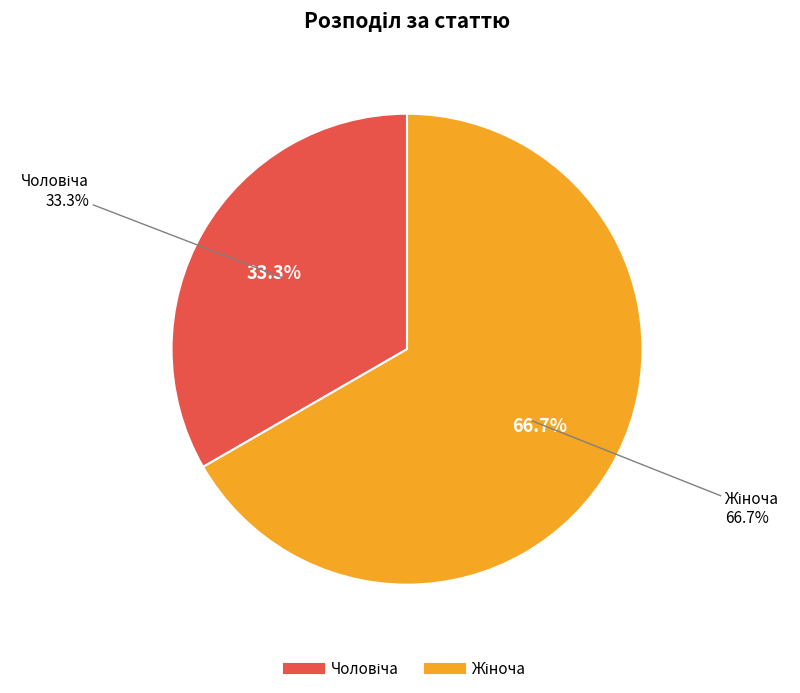

Count the number of slices in the pie.

2